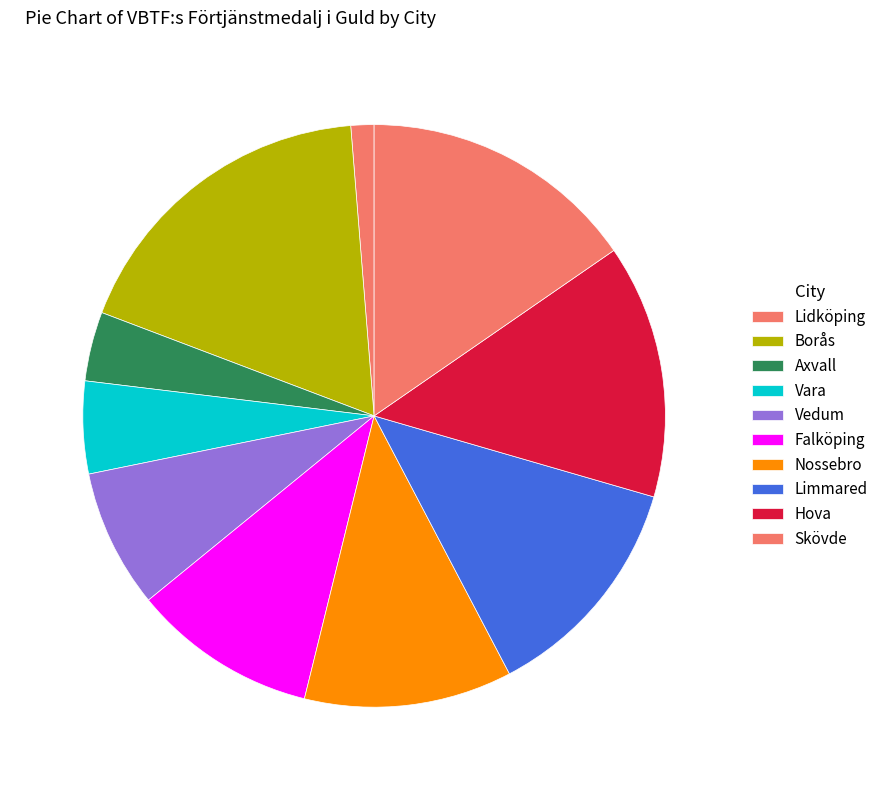

How many segments does this pie chart have?

10